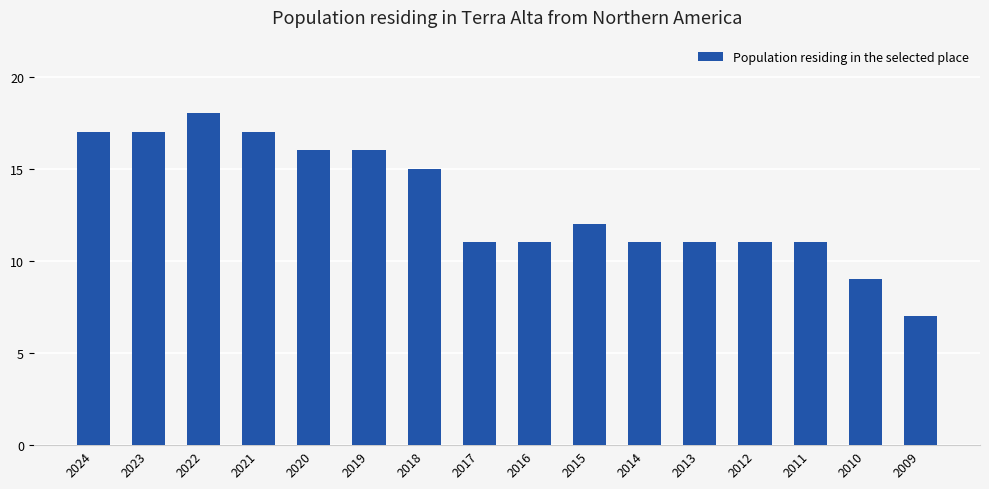

At which category does the chart reach its peak across all series?

2022